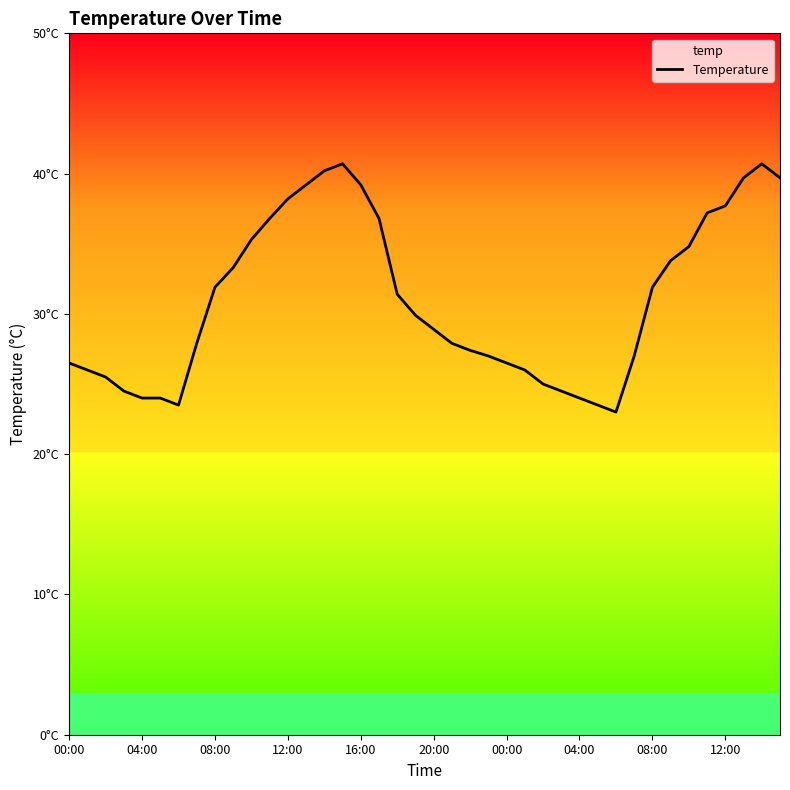

How many data points are above 29?

20